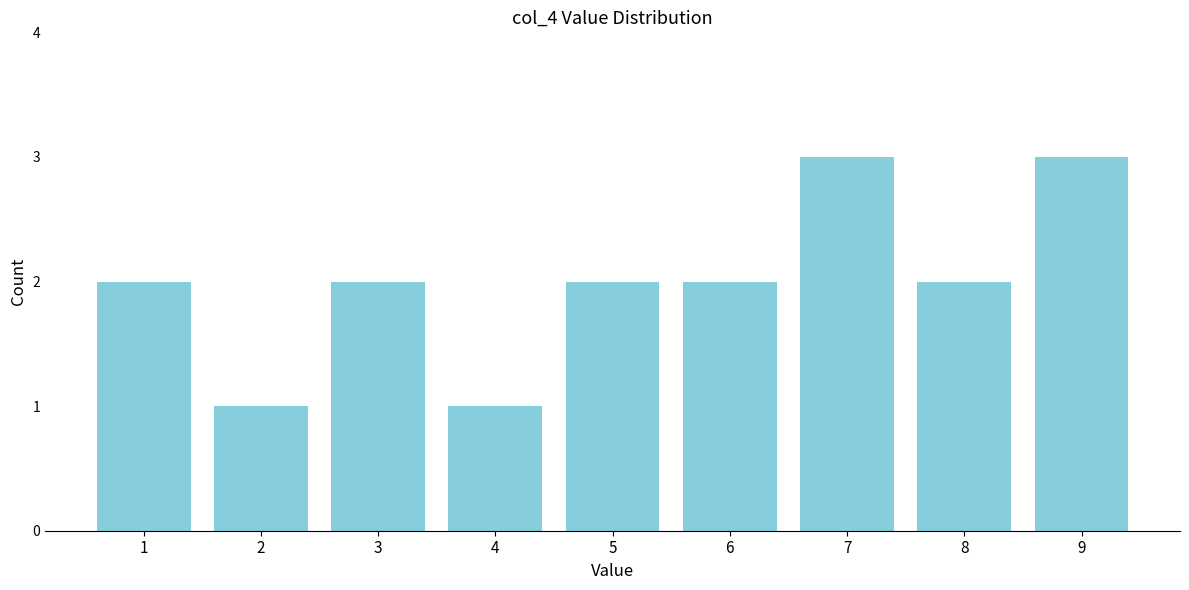

Reading left to right, list all the values displayed in this chart.

2	1	2	1	2	2	3	2	3